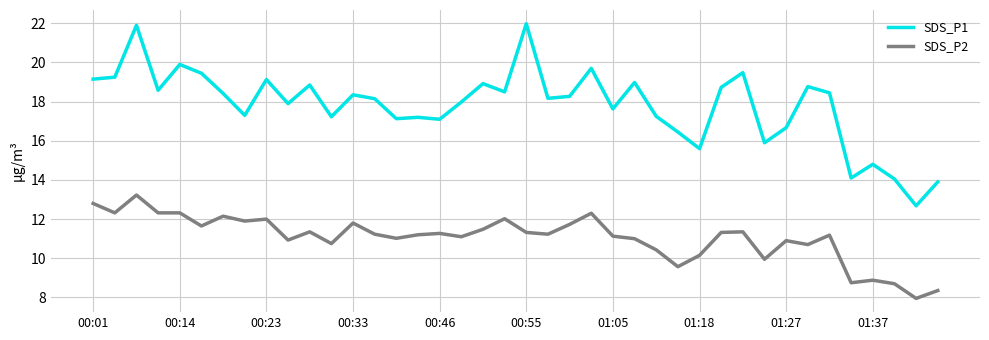

What are all the series names shown in the legend?

SDS_P1, SDS_P2